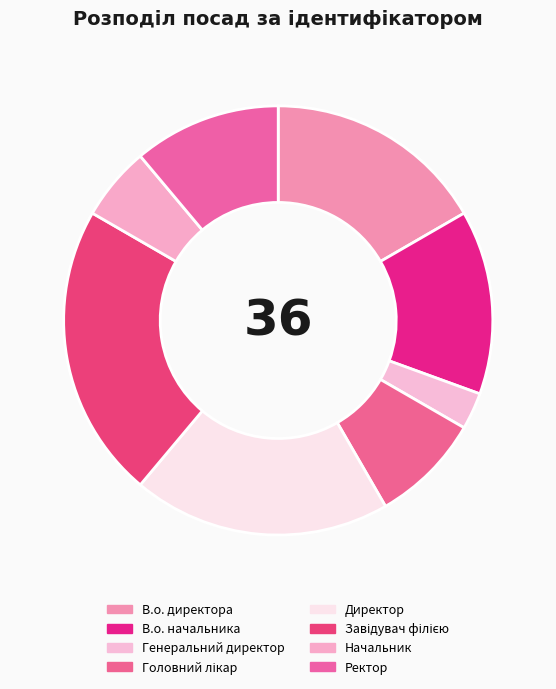

What is the ratio of the value at В.о. директора to the value at Директор?

0.9